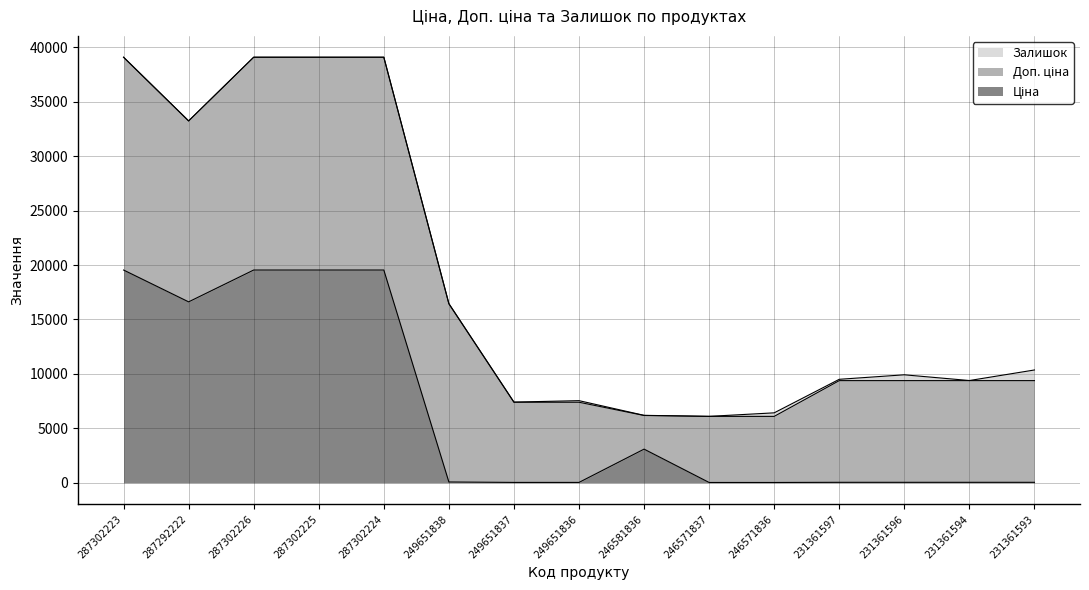

Reading left to right, list all the values displayed in this chart.

Ціна: 287302223=19542.7	287292222=16618.0	287302226=19542.7	287302225=19542.7	287302224=19542.7	249651838=72.7	249651837=32.7	249651836=32.7	246581836=3091.2	246571837=27.0	246571836=27.0	231361597=41.5	231361596=41.5	231361594=41.5	231361593=41.5
Доп. ціна: 287302223=19542.7	287292222=16618.0	287302226=19542.7	287302225=19542.7	287302224=19542.7	249651838=16366.5	249651837=7365.0	249651836=7365.0	246581836=3091.0	246571837=6072.0	246571836=6072.0	231361597=9342.0	231361596=9342.0	231361594=9342.0	231361593=9342.0
Залишок: 287302223=8.0	287292222=6.0	287302226=8.0	287302225=7.0	287302224=8.0	249651838=19.0	249651837=13.0	249651836=145.0	246581836=12.0	246571837=1.0	246571836=325.0	231361597=121.0	231361596=534.0	231361594=8.0	231361593=977.0